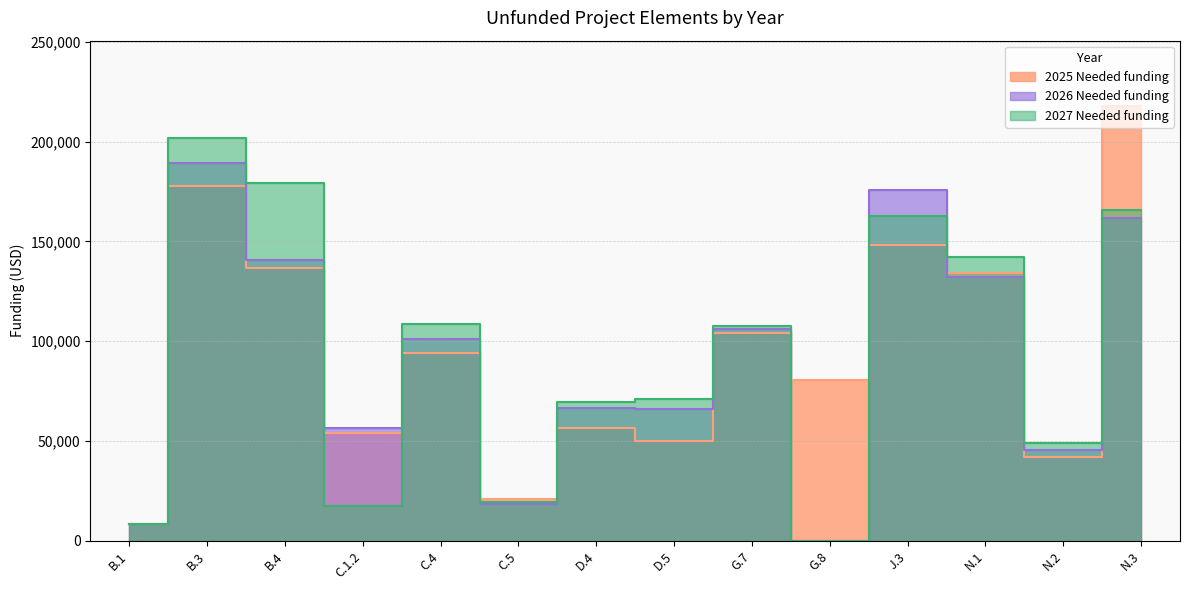

True or false: 2025 Needed funding has a value of 5075 at B.1.

False